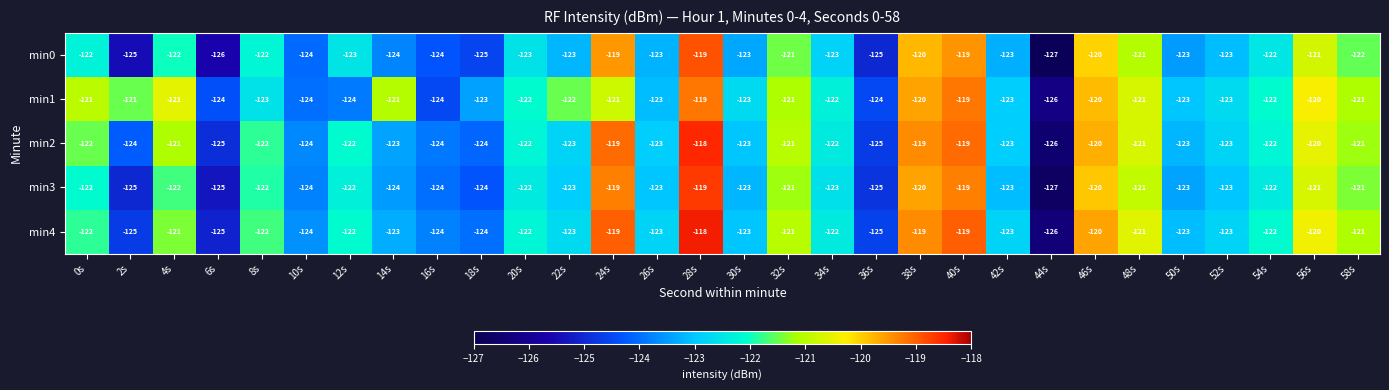

How many data points does each series have?

30